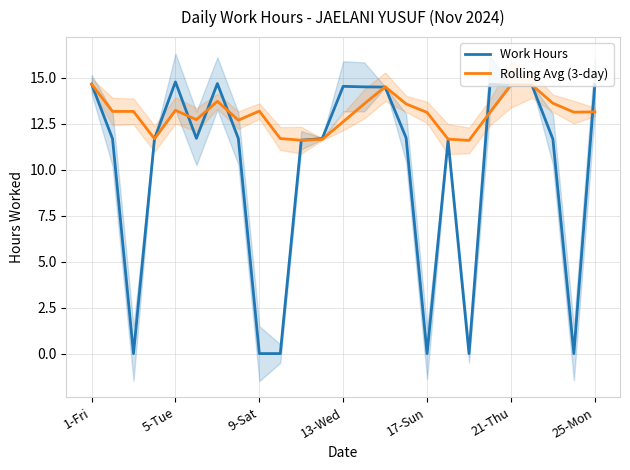

Is it true that Rolling Avg (3-day) equals 5.3 at 17-Sun?

False